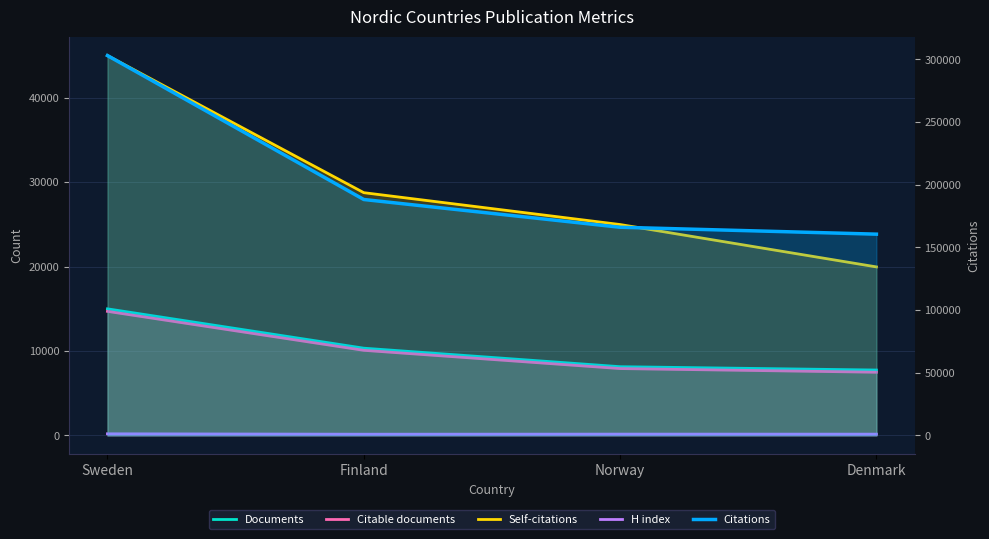

In H index, how many points are higher than both neighbors (excluding endpoints)?

1